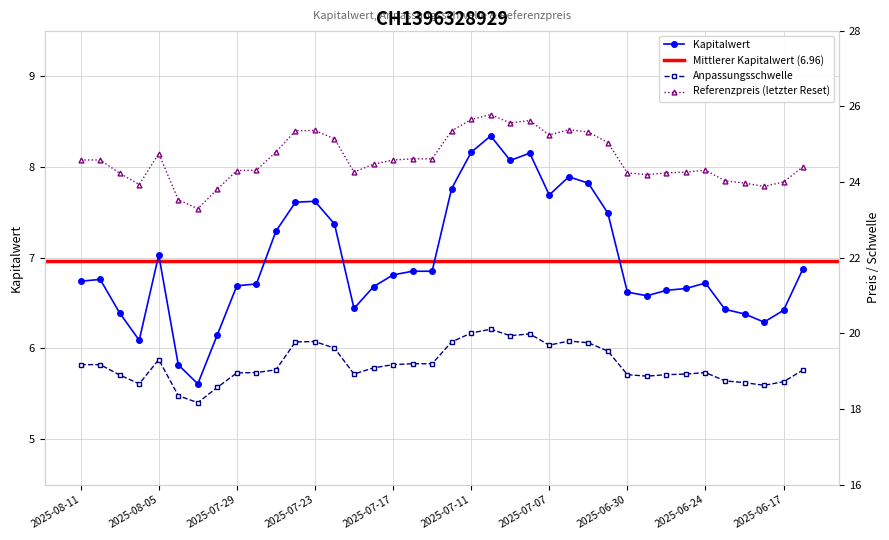

Is the value of Referenzpreis at 2025-06-24 greater than the value of Kapitalwert at 2025-07-10?

Yes